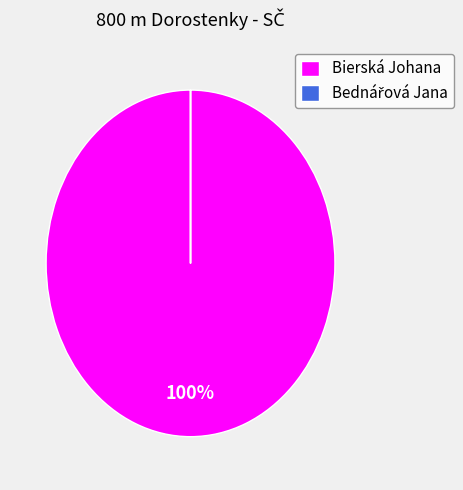

Is there a majority slice in this chart?

Yes